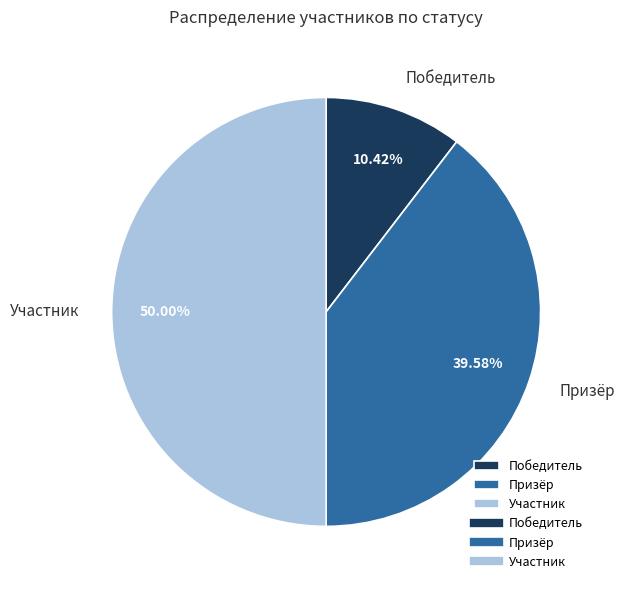

Between Победитель and Призёр, which is larger?

Призёр